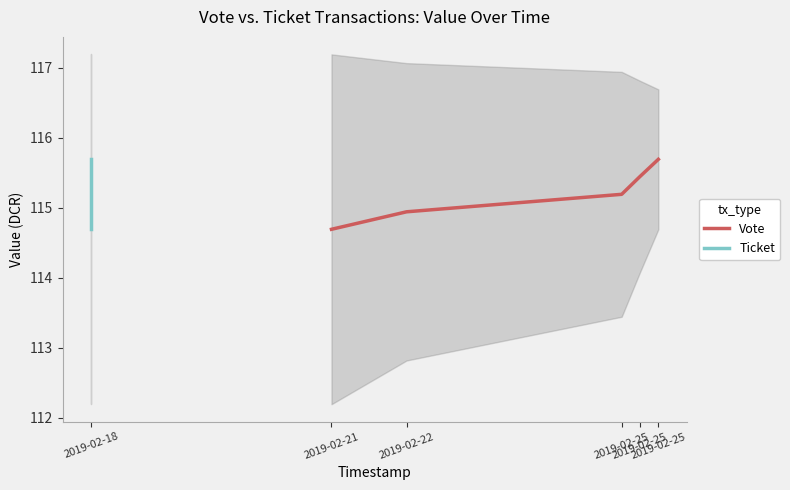

List the labels in order of Vote value, largest first.

2019-02-25, 2019-02-25, 2019-02-25, 2019-02-22, 2019-02-21